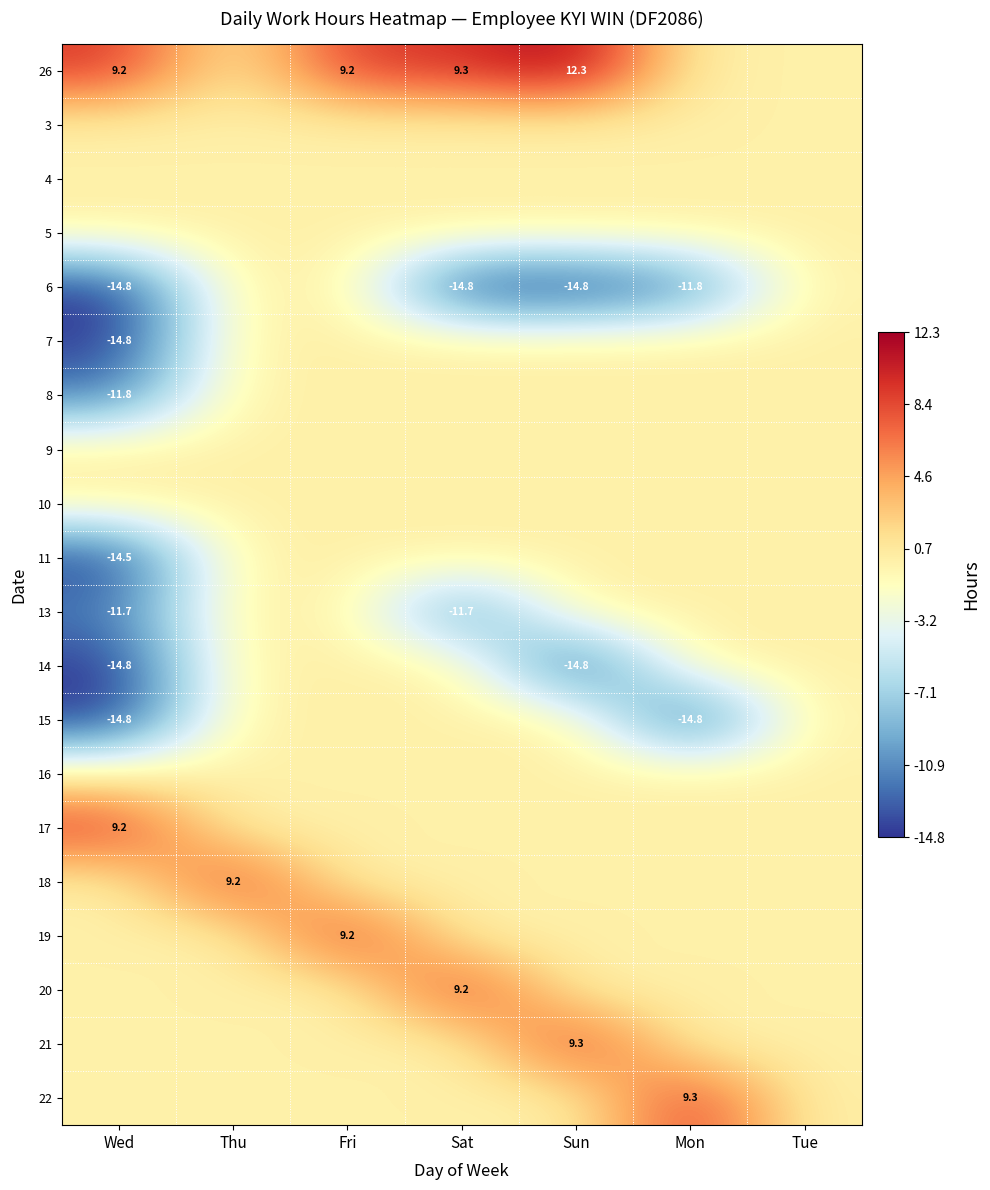

True or false: 26 has a value of 15.8 at Wed.

False